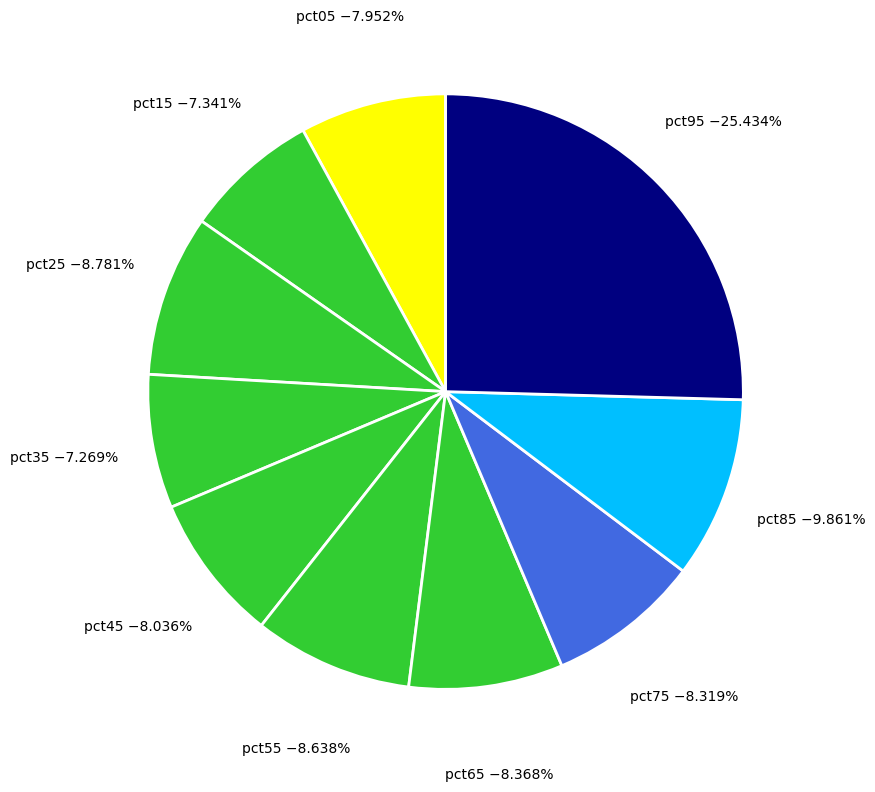

How many segments does this pie chart have?

10